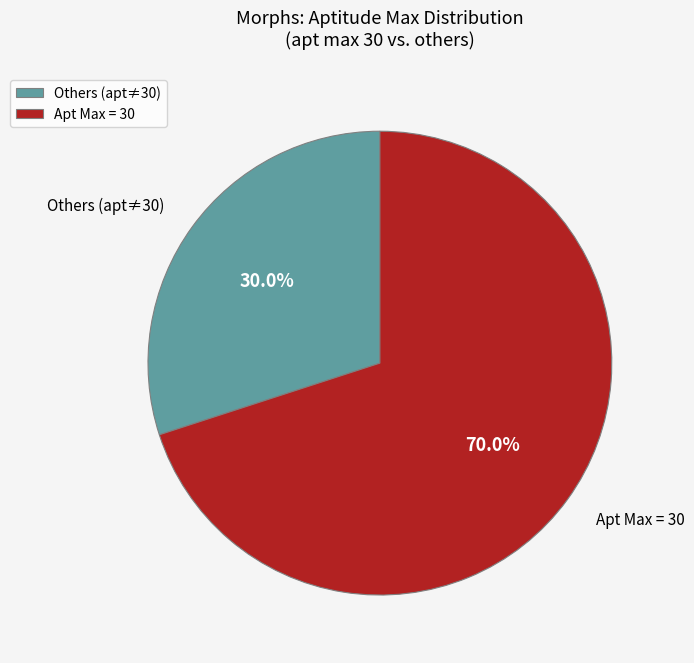

How many slices are in this pie chart?

2